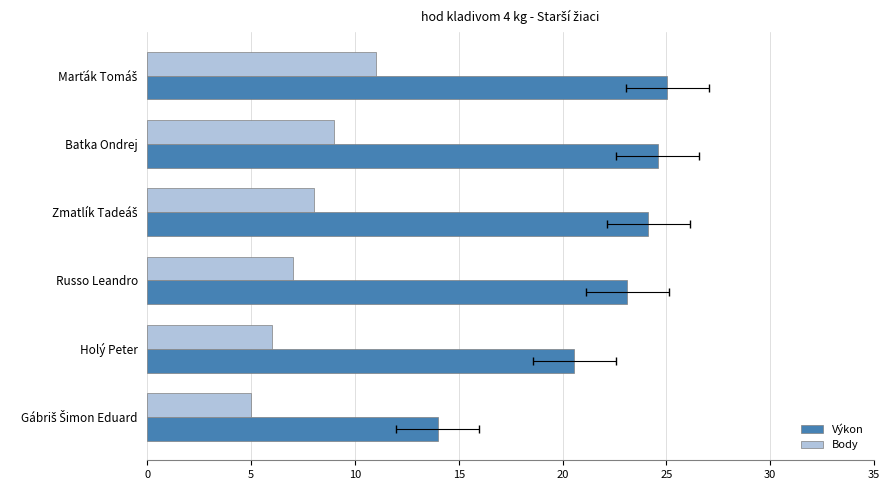

How many groups of bars are there?

6